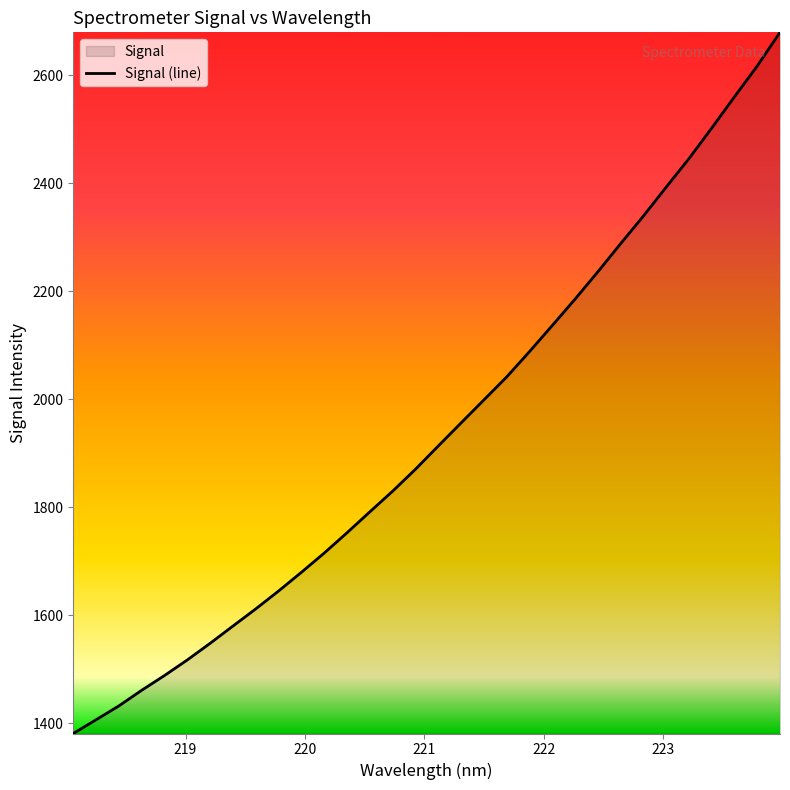

How many data points are less than 1913?

16